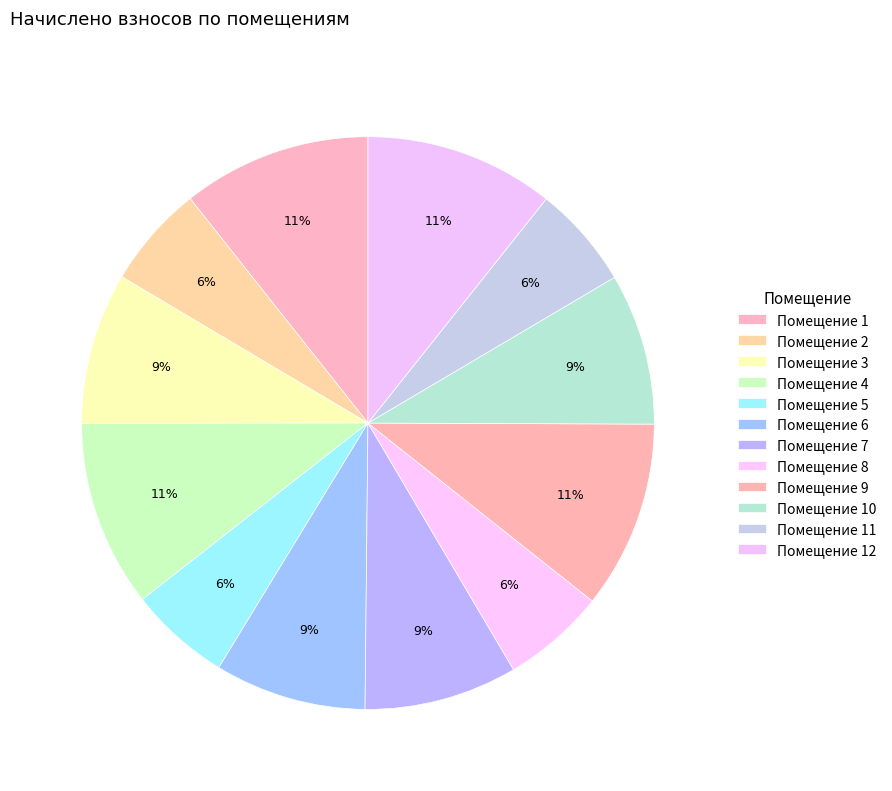

How many segments does this pie chart have?

12